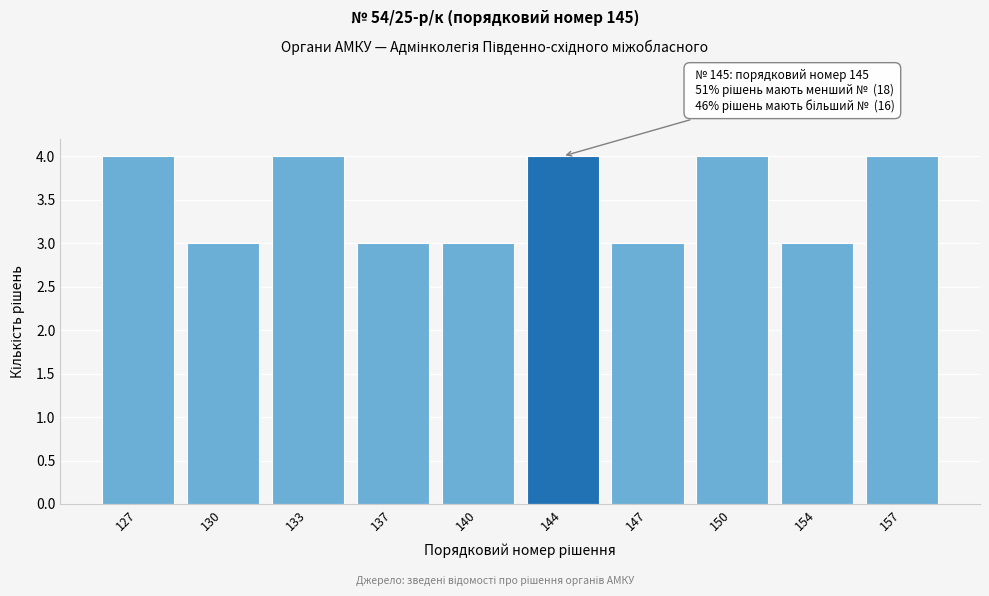

Reading left to right, extract all data points from this chart.

127=4	130=3	133=4	137=3	140=3	144=4	147=3	150=4	154=3	157=4